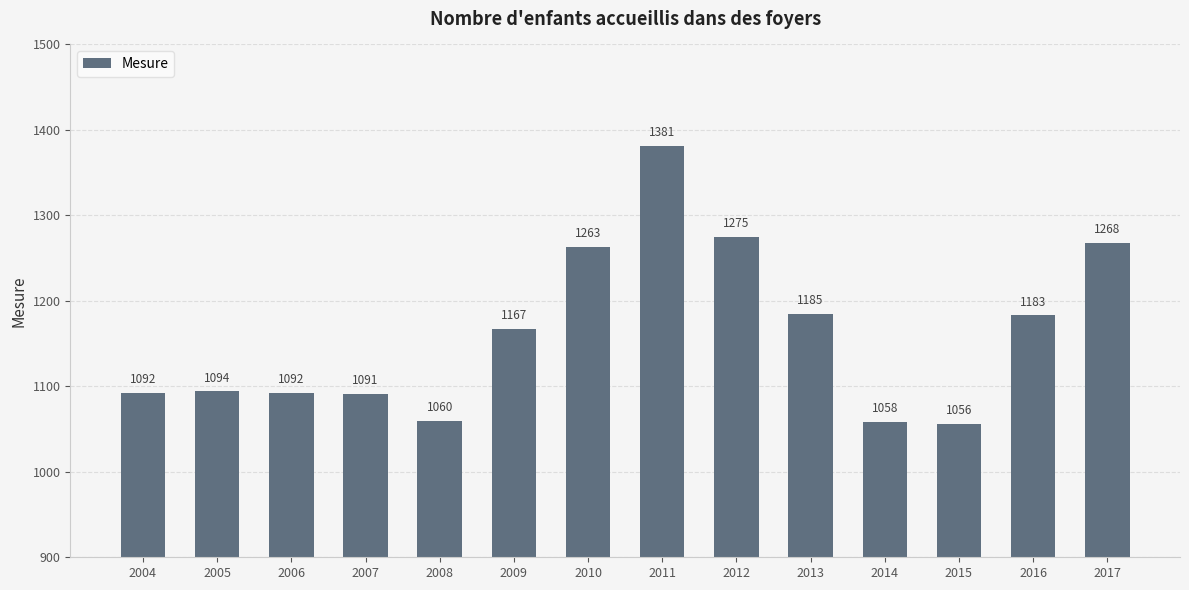

How many values are below 1167?

7